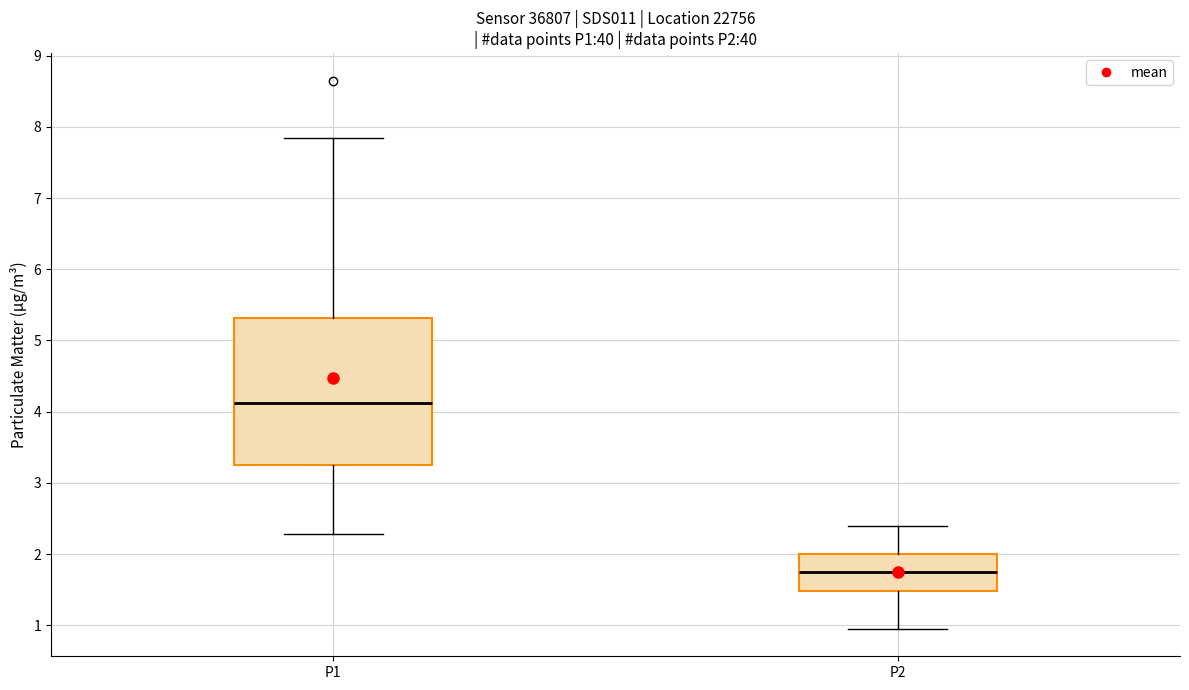

Comparing the boxes themselves (not the whiskers), which one is the tallest?

P1